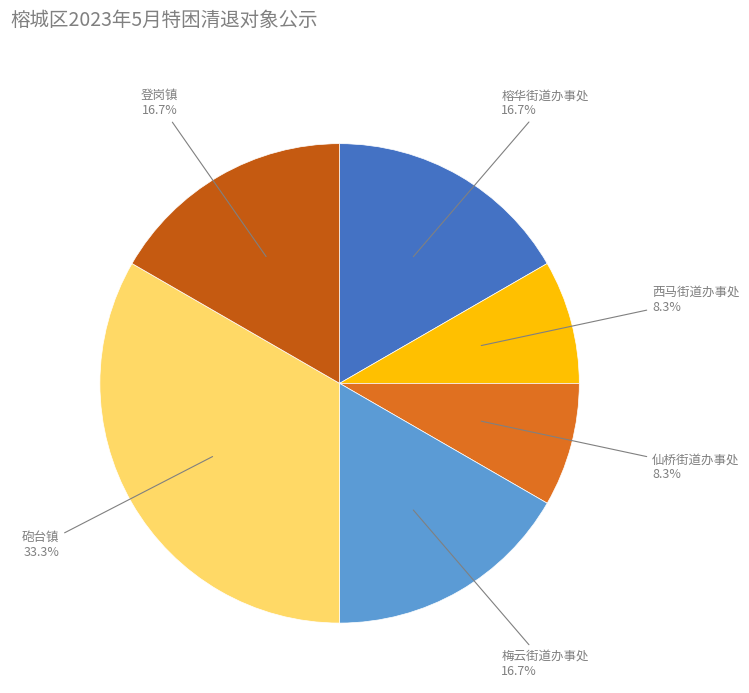

Count the number of slices in the pie.

6